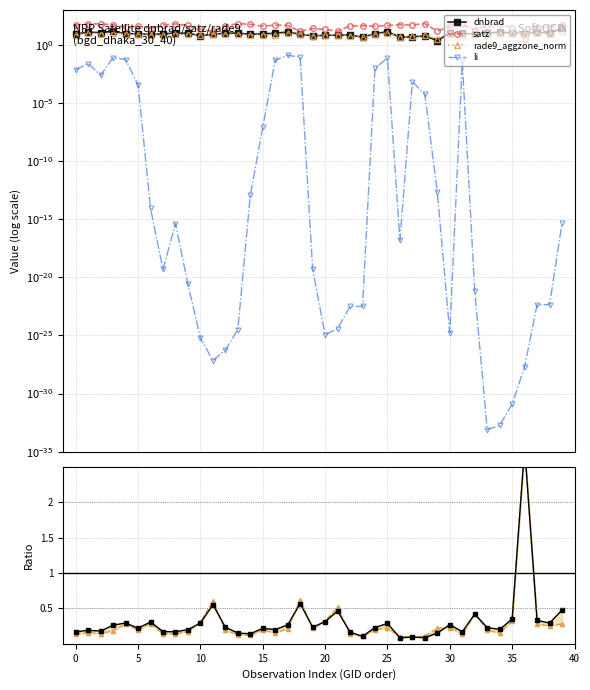

True or false: dnbrad/satz and satz cross at least once.

False